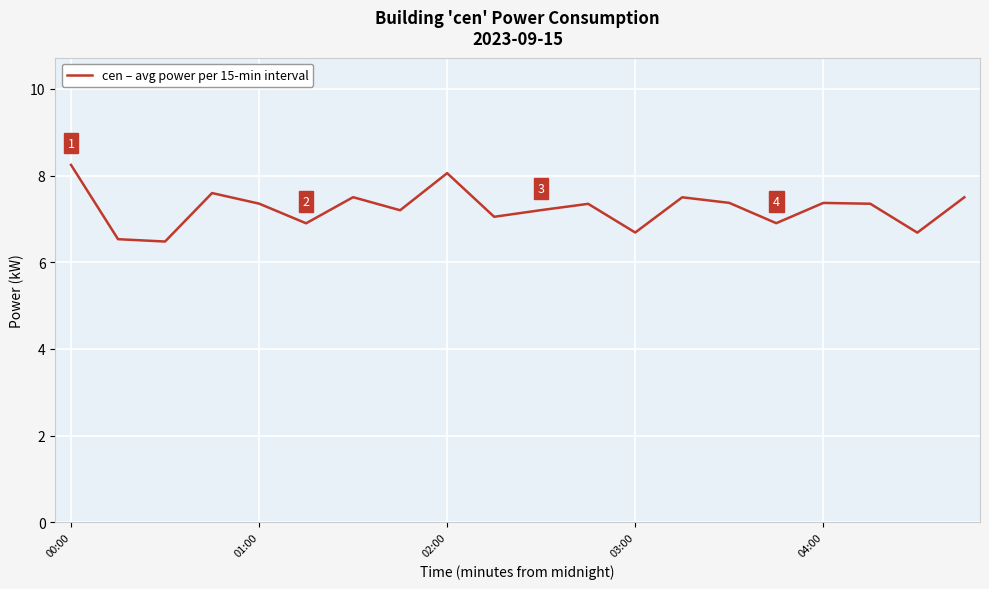

What is the minimum value shown in the chart?

6.5